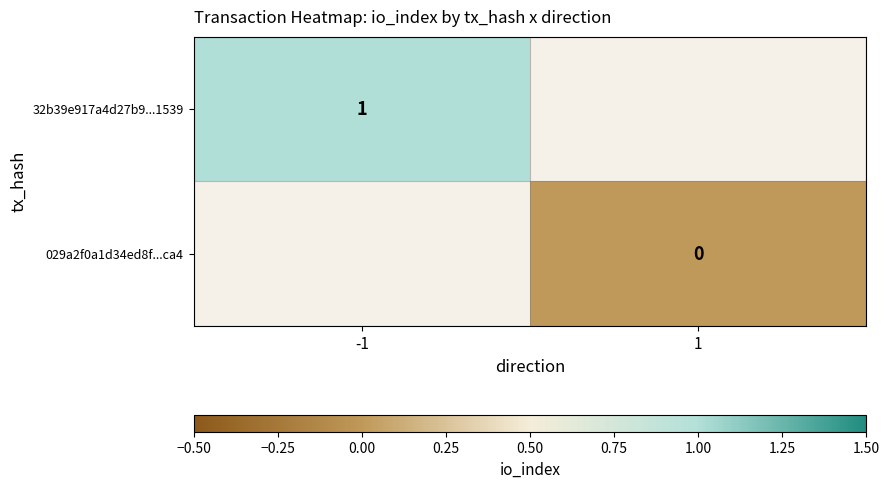

At which category does the chart reach its minimum across all series?

1